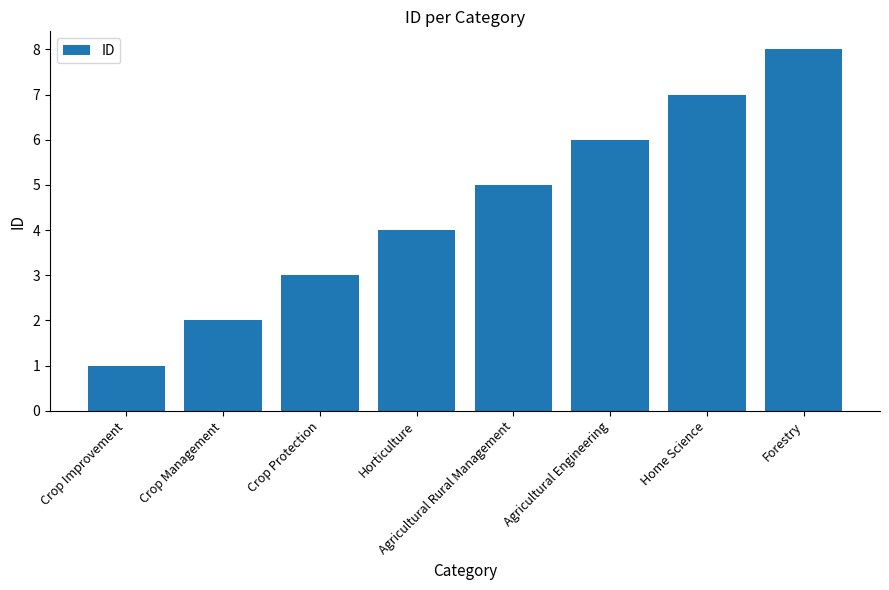

Are the bars horizontal?

No